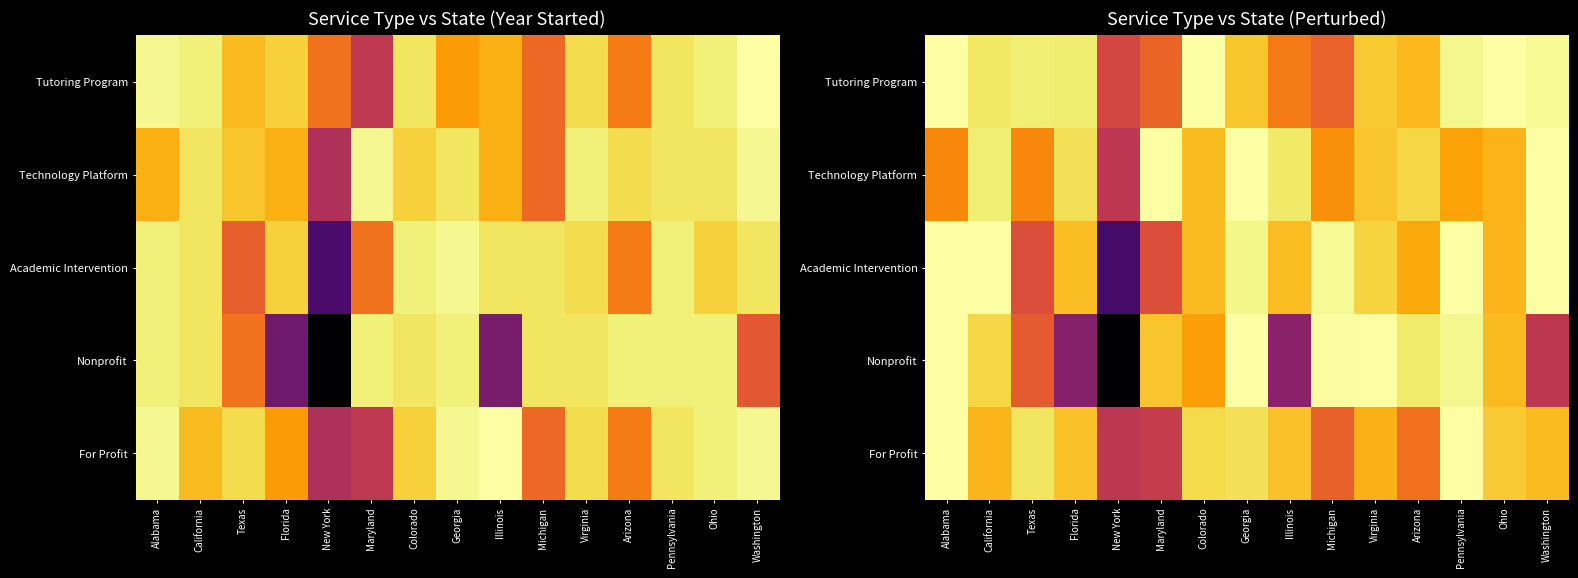

Is it true that Technology Platform equals 0.3 at Pennsylvania?

False